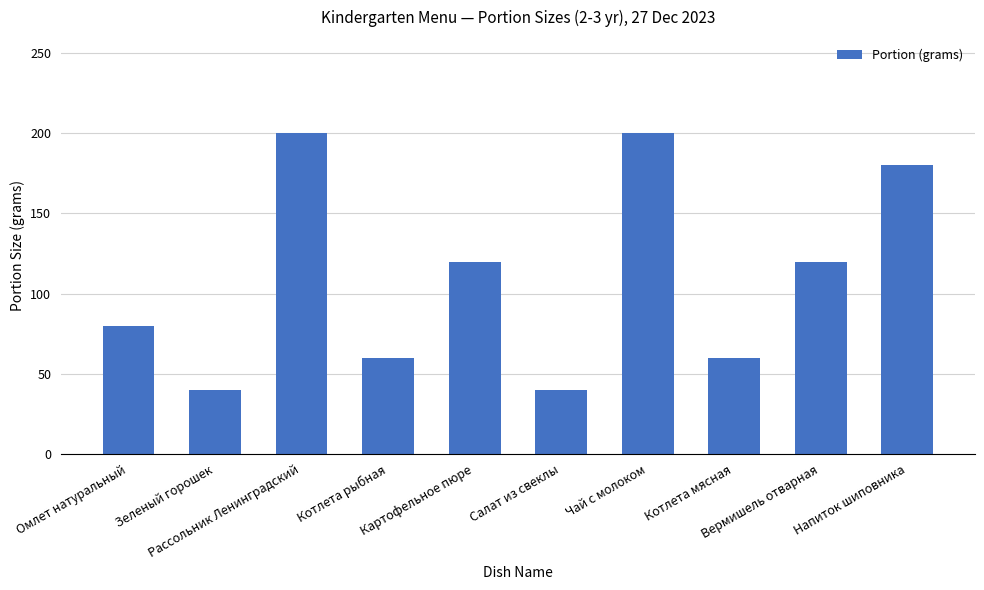

Which has a higher value, Рассольник Ленинградский or Напиток шиповника?

Рассольник Ленинградский